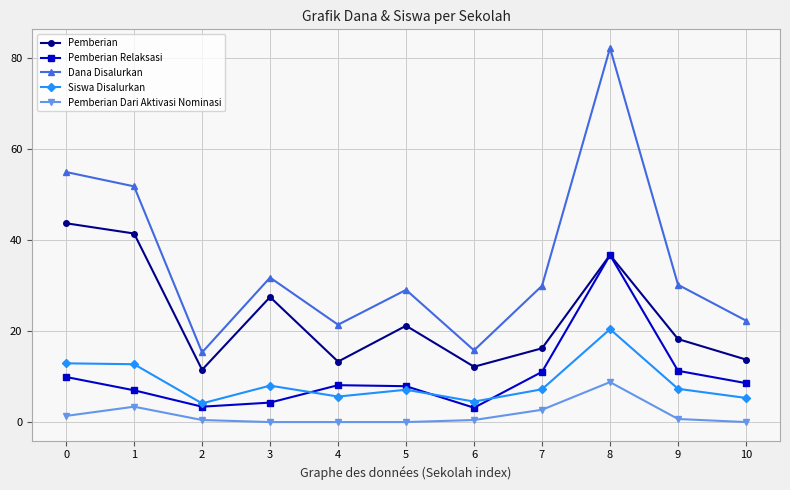

In Pemberian, how many points are higher than both neighbors (excluding endpoints)?

3